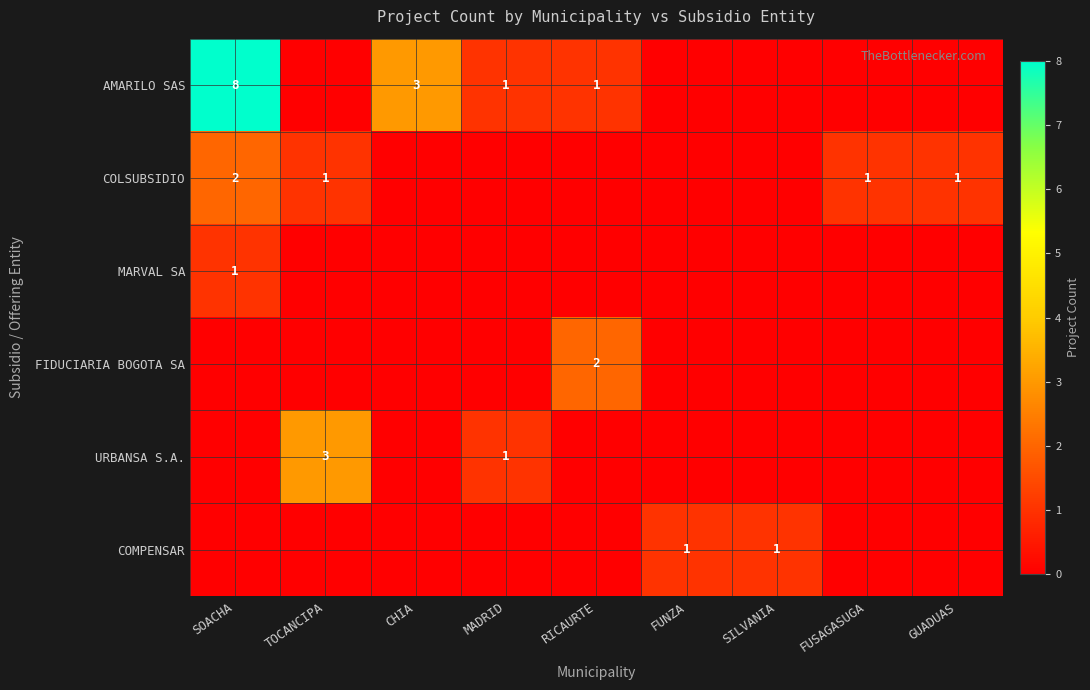

How many data points does each series have?

9